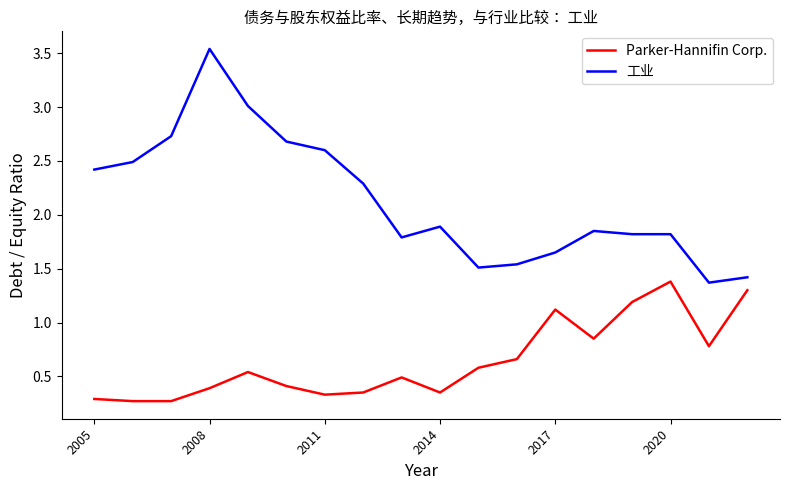

What is the difference between the maximum and minimum values in the 工业 series?

2.2